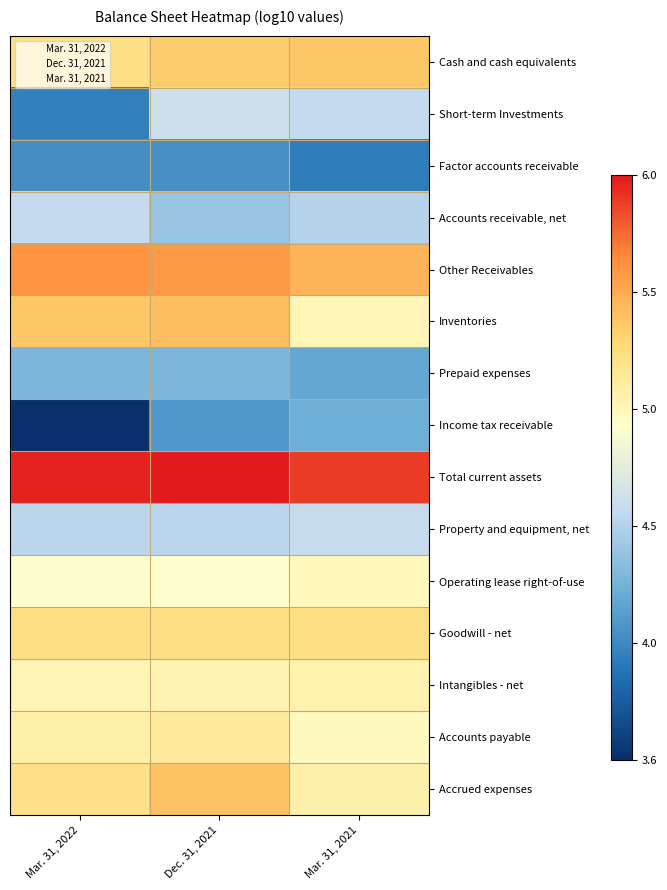

What is the spread (max minus min) of values at Dec. 31, 2021?

1.9